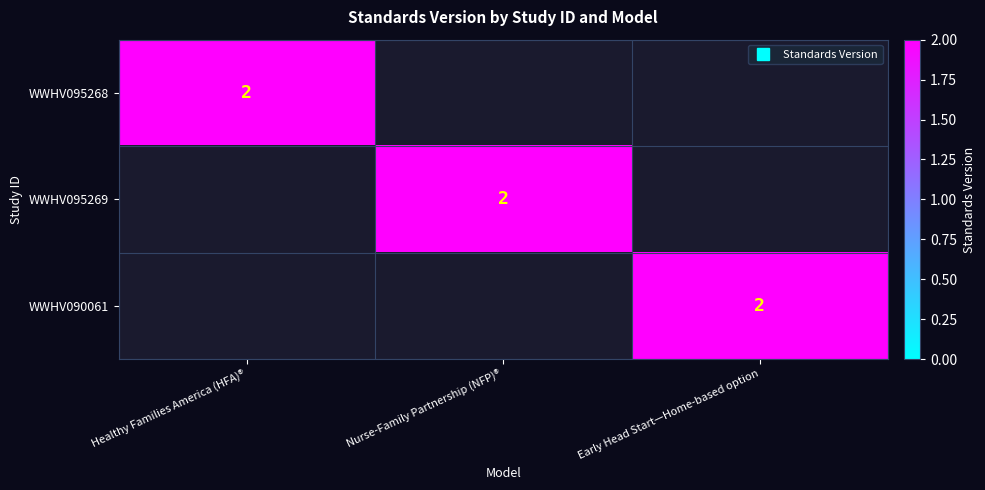

Which label corresponds to the smallest value in the chart?

Nurse-Family Partnership (NFP)®